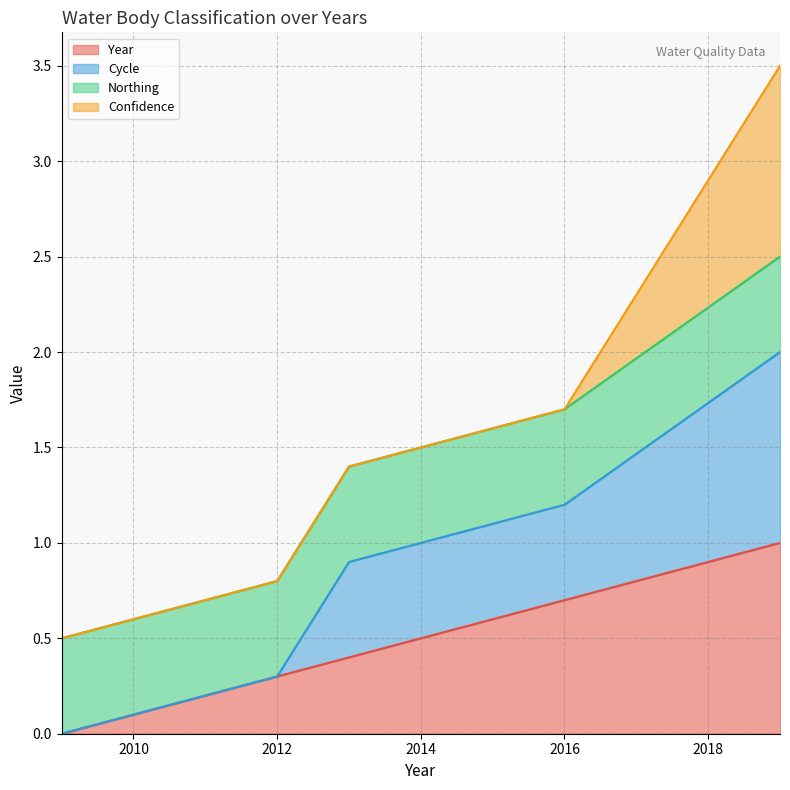

True or false: Year and Cycle cross at least once.

False